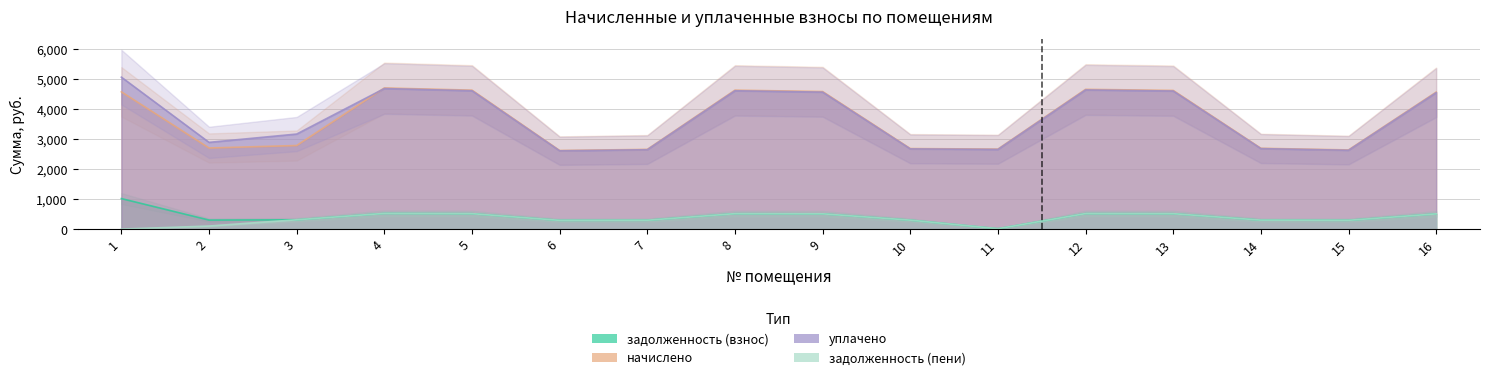

Reading right to left, transcribe all the data shown in this chart.

задолженность (взнос): 16=507.9	15=293.4	14=299.6	13=514.0	12=518.1	11=13.3	10=298.6	9=509.9	8=515.0	7=295.5	6=291.4	5=515.0	4=523.3	3=309.9	2=300.6	1=1017.8
начислено: 16=4570.8	15=2641.0	14=2696.3	13=4626.3	12=4663.2	11=2668.6	10=2687.1	9=4589.3	8=4635.4	7=2659.4	6=2622.4	5=4635.4	4=4709.3	3=2788.7	2=2705.6	1=4580.1
уплачено: 16=4551.5	15=2629.8	14=2684.9	13=4606.7	12=4643.5	11=2657.3	10=2675.8	9=4569.9	8=4615.9	7=2648.2	6=2611.3	5=4615.9	4=4689.4	3=3171.1	2=2893.5	1=5069.6
задолженность (пени): 16=507.9	15=293.4	14=299.6	13=514.0	12=518.1	11=13.3	10=298.6	9=509.9	8=515.0	7=295.5	6=291.4	5=515.0	4=523.3	3=309.9	2=101.2	1=0.0